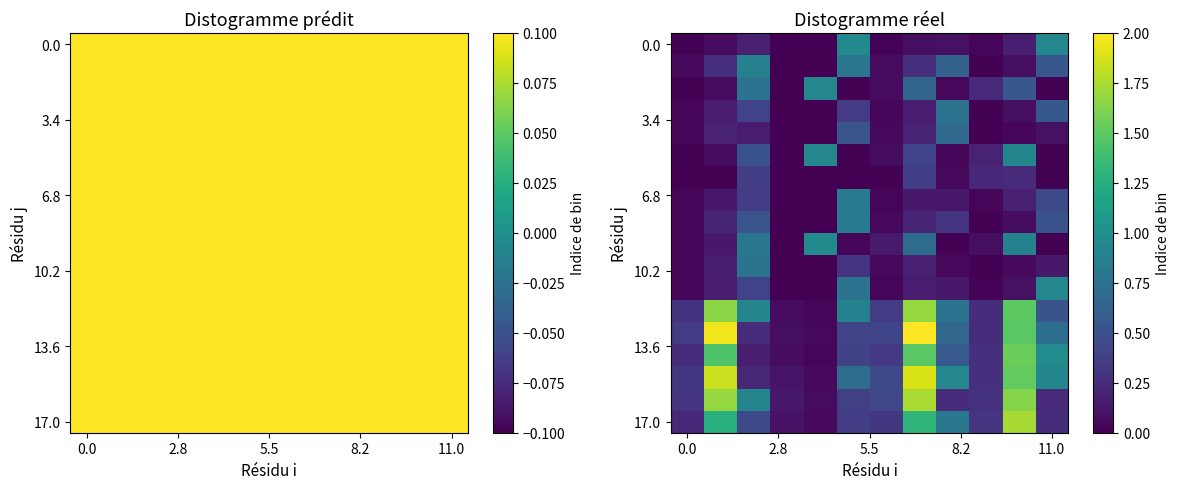

How many data points does each series have?

12